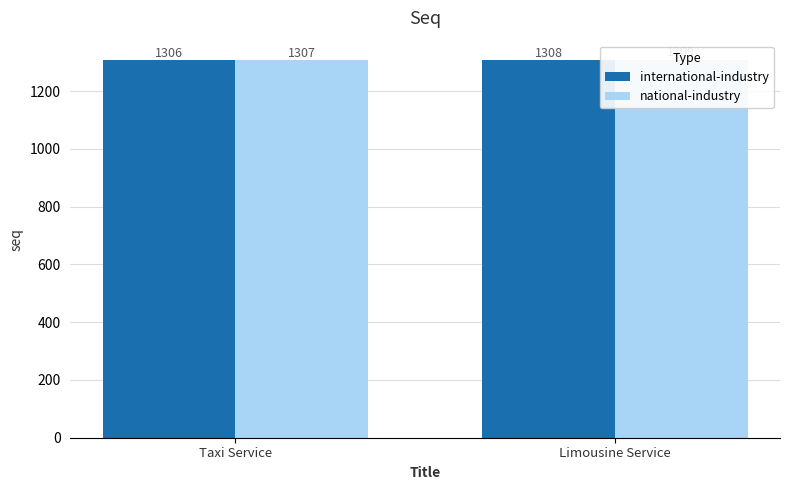

Is it true that international-industry equals 1306 at Taxi Service?

True